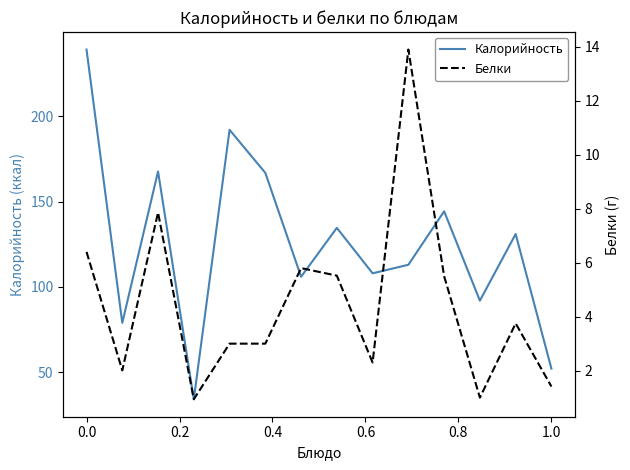

Where does the Калорийность series first go above 131?

0.0